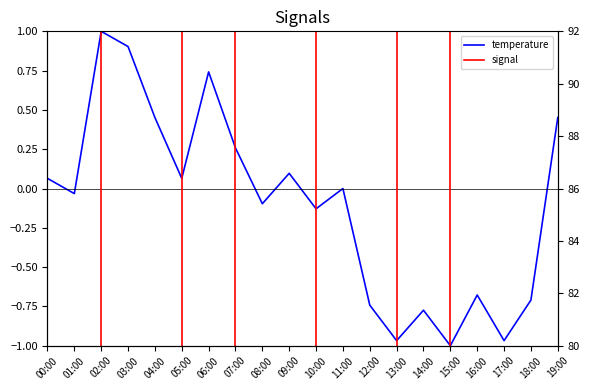

How many data points in temperature are less than 0?

10